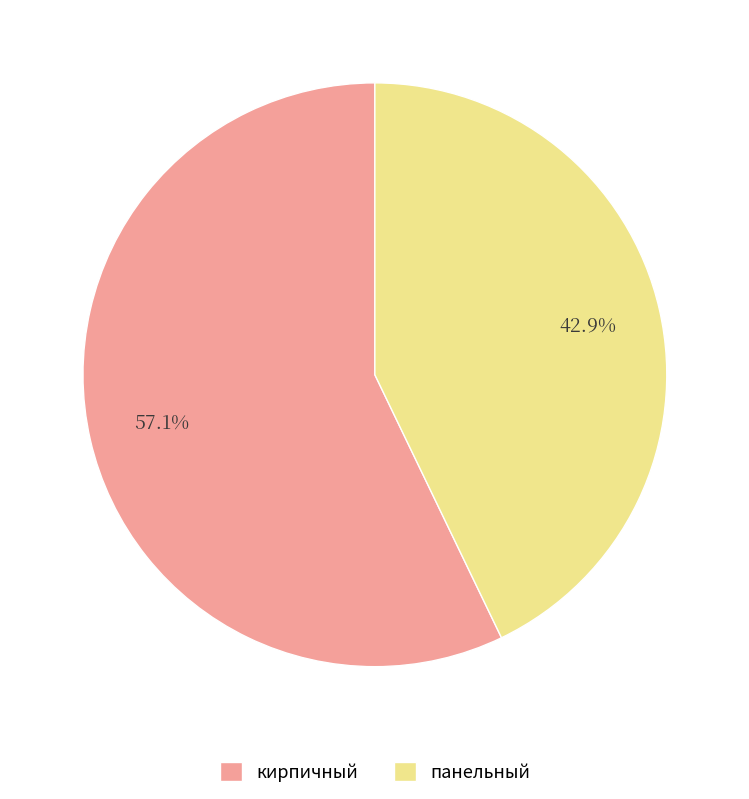

Which category has the biggest portion of the pie?

кирпичный